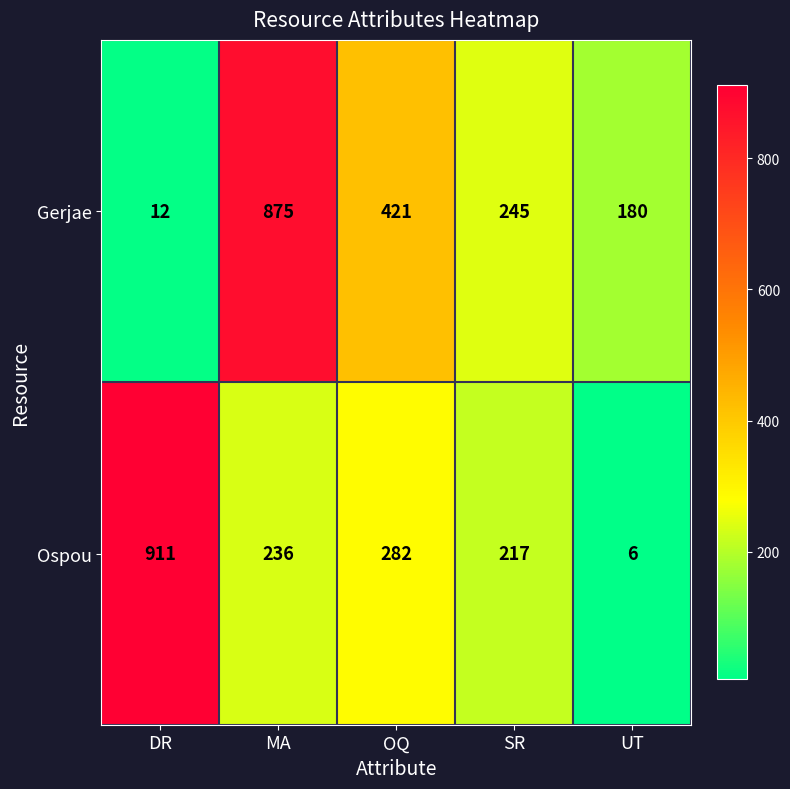

What is the approximate value of Gerjae at OQ, to the nearest 10?

420